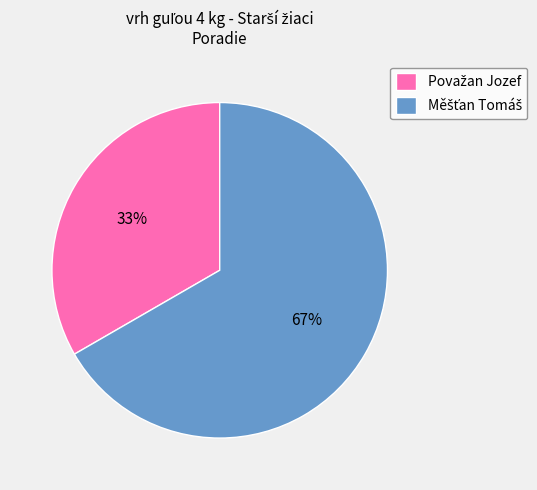

To the nearest percent, what is the average slice percentage?

50%